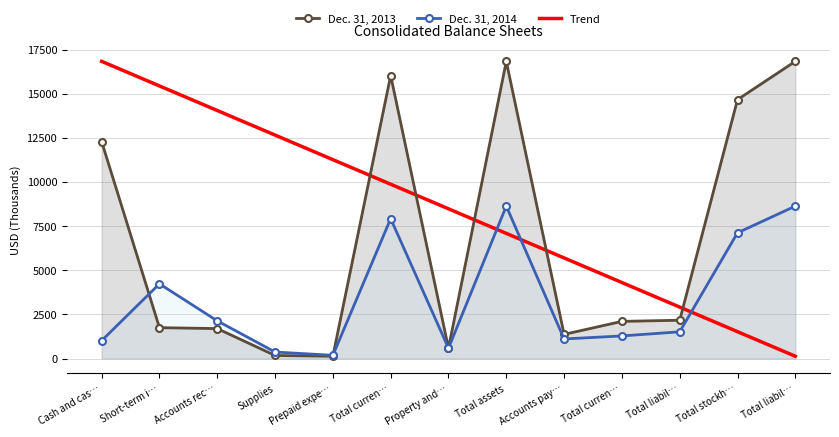

At which label is Dec. 31, 2014 closest to 4406?

Short-term i…